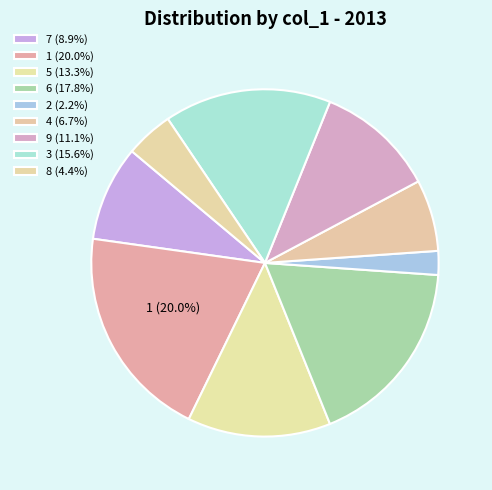

What is the ratio of the value at 6 to the value at 2?

8.0